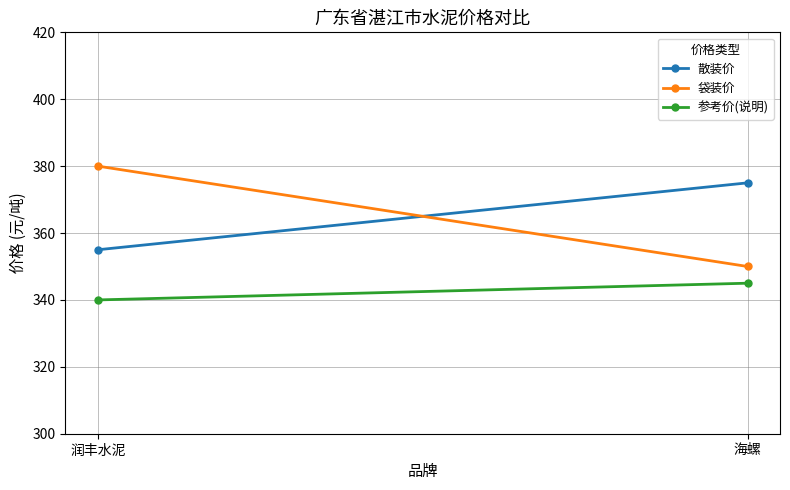

What are all the series names shown in the legend?

散装价, 袋装价, 参考价(说明)